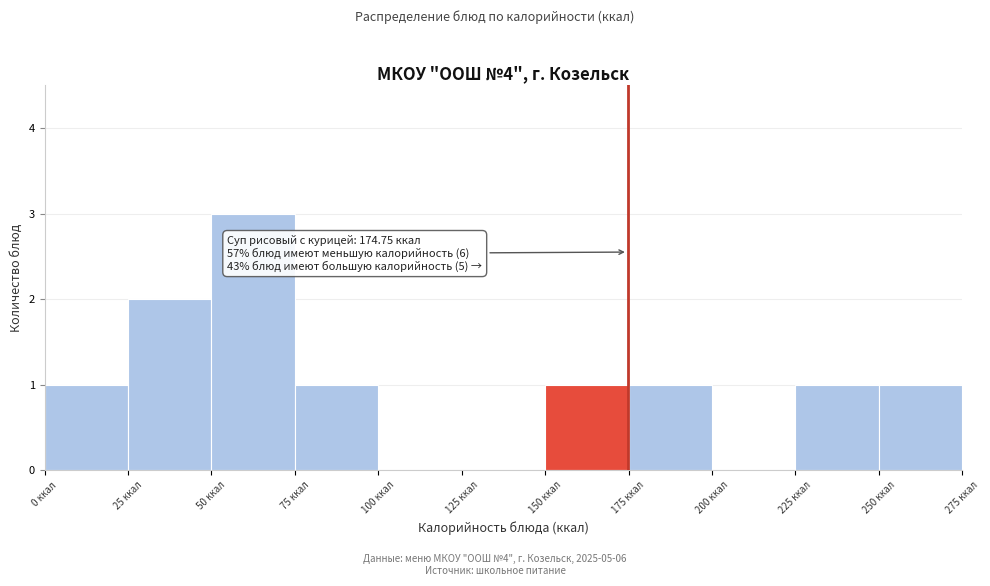

Over which range of the x-axis is the bar tallest?

50 to 75